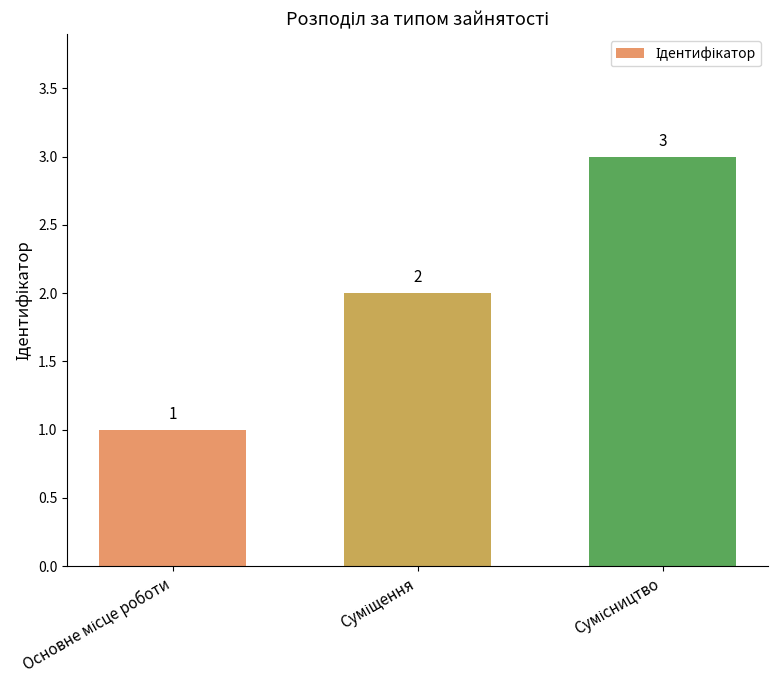

Count the values in the range 1 to 3.

3